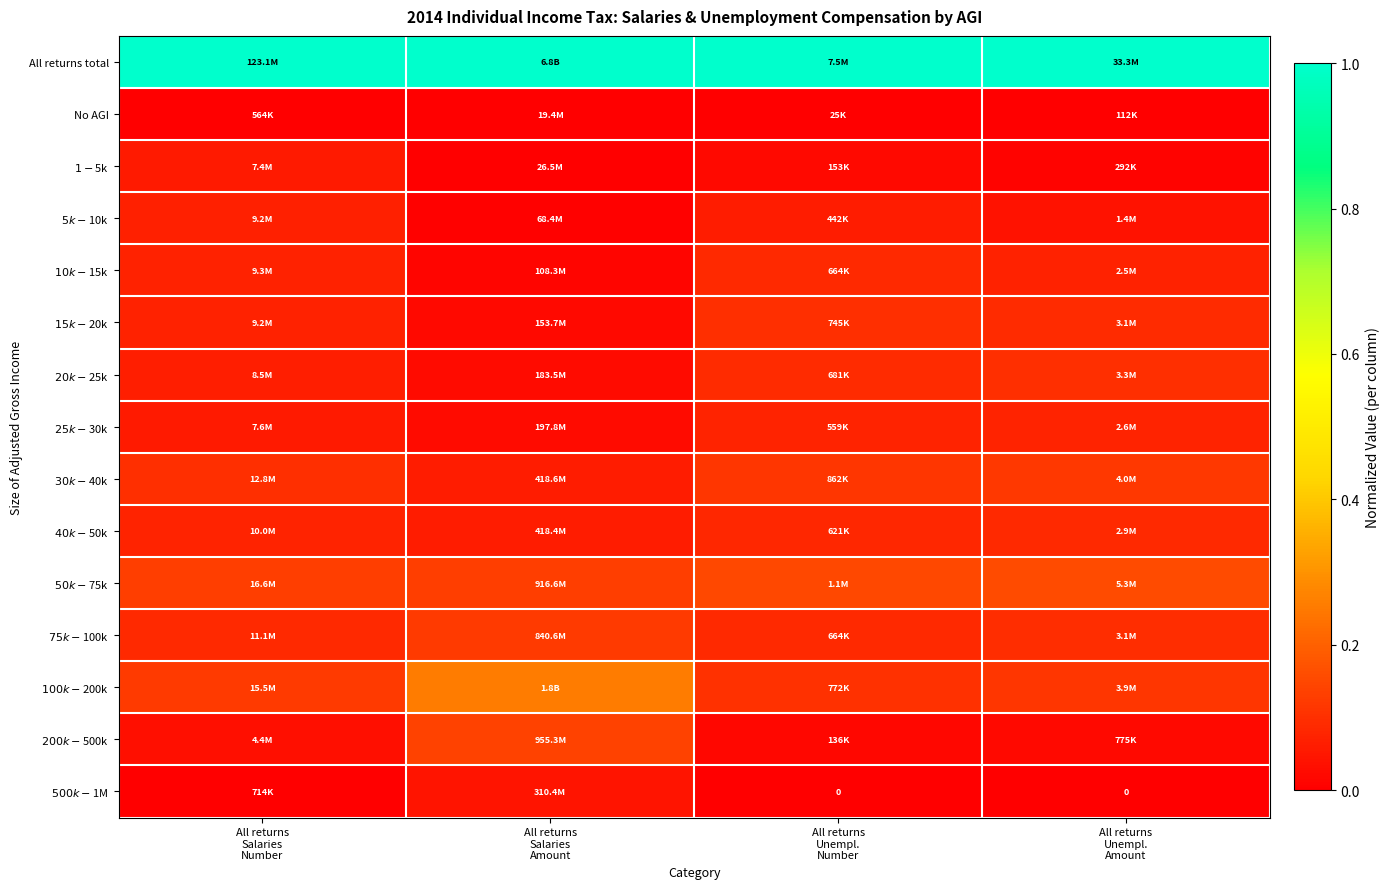

The $500k-$1M series shows 0.0 at All returns Salaries Number. True or false?

True